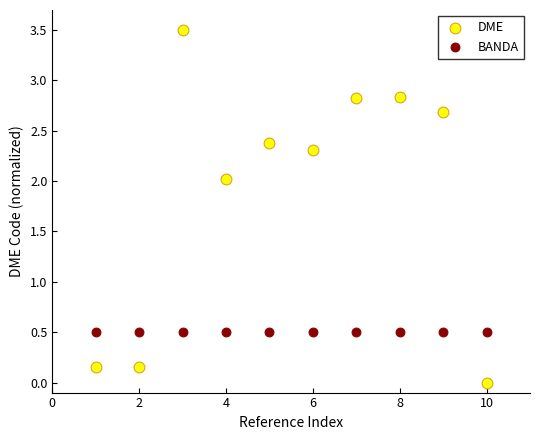

Which series contains the highest Y value?

DME